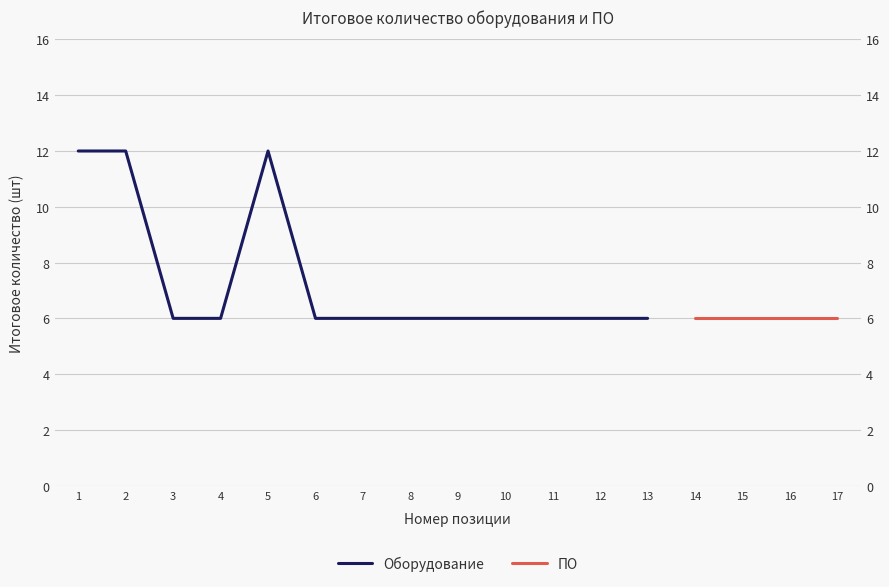

Rank the categories by value from lowest to highest.

3, 4, 6, 7, 8, 9, 10, 11, 12, 13, 1, 2, 5